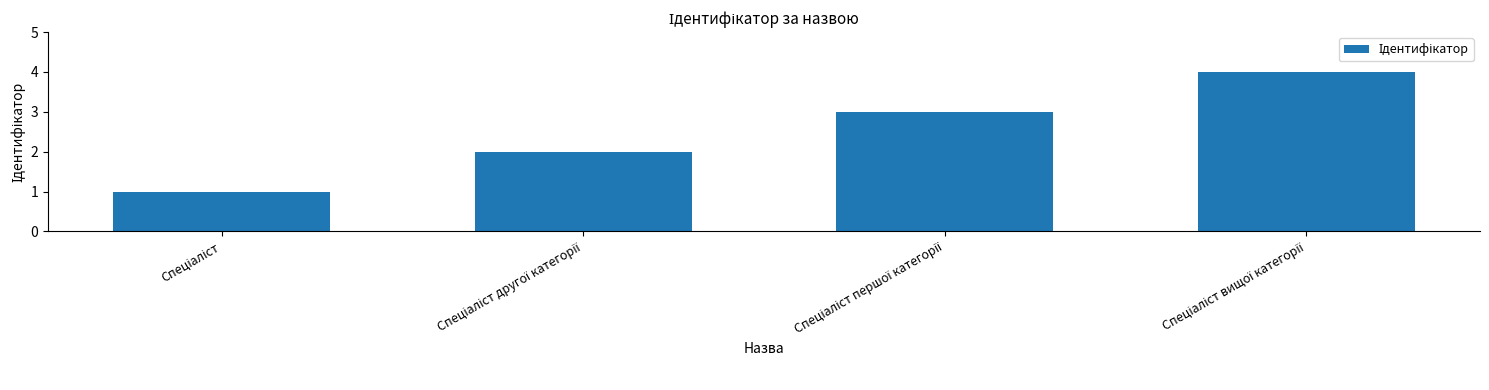

What is the sum of all values?

10